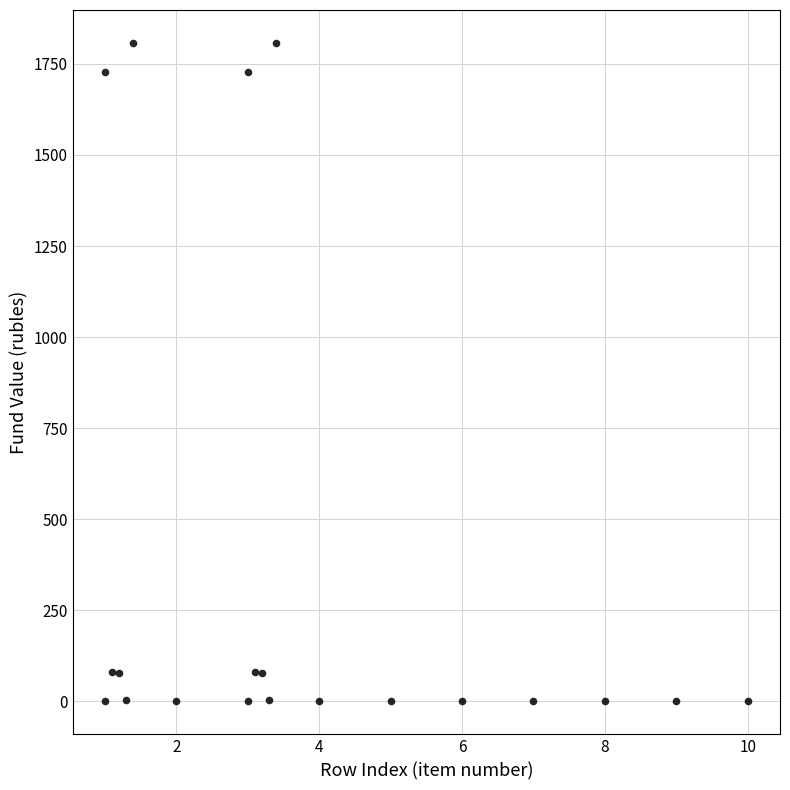

What is the range of X values (max minus min)?

9.0